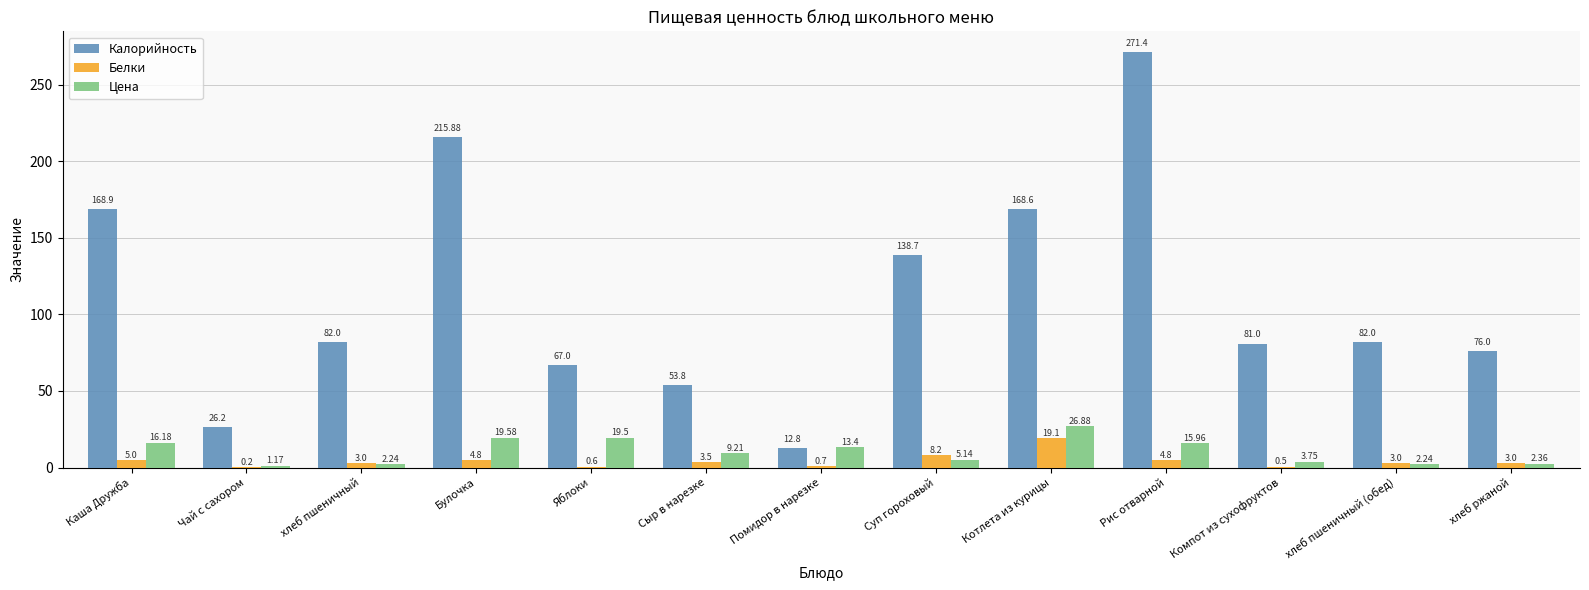

Is the value of Цена at Чай с сахором greater than the value of Калорийность at Компот из сухофруктов?

No